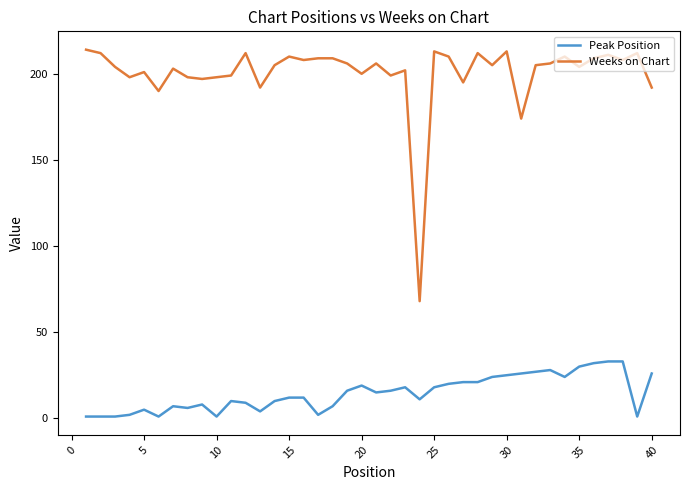

What is the minimum value for Weeks on Chart?

68